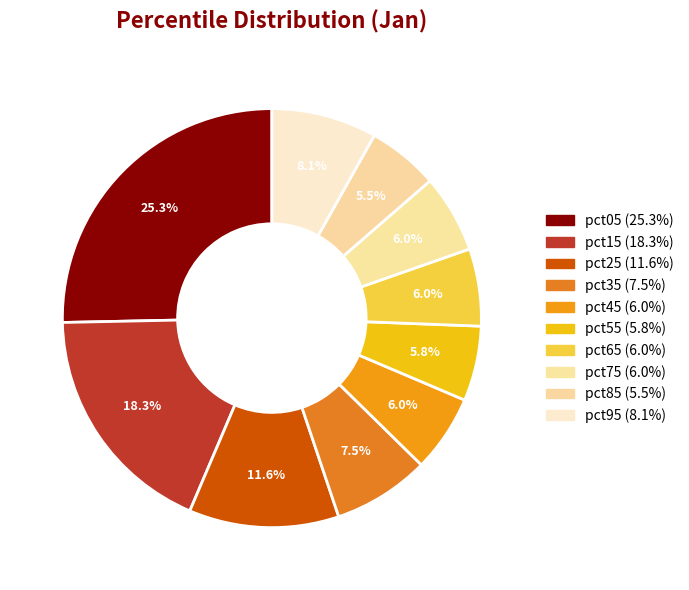

How many slices are in this pie chart?

10